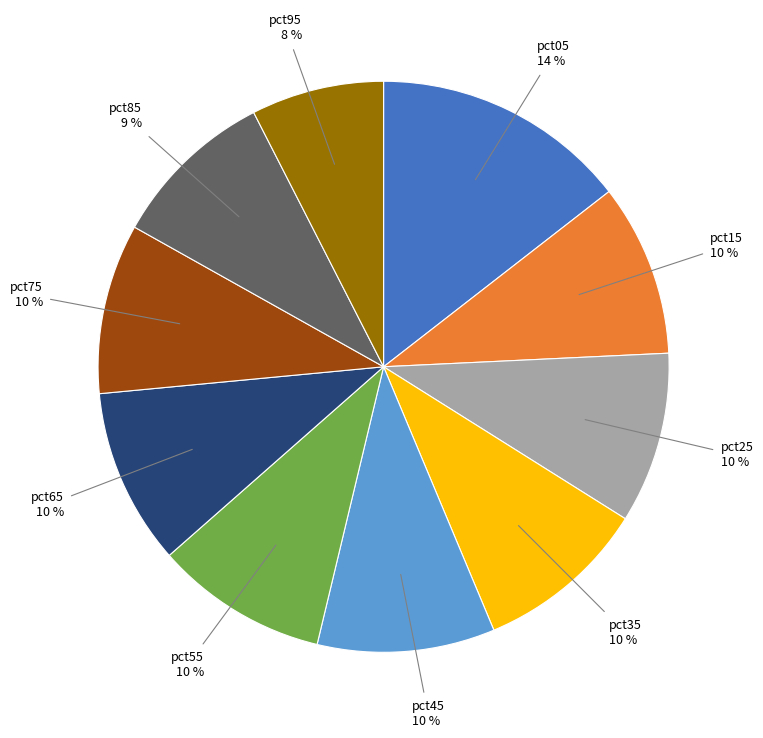

To the nearest percent, what is the average slice percentage?

10%